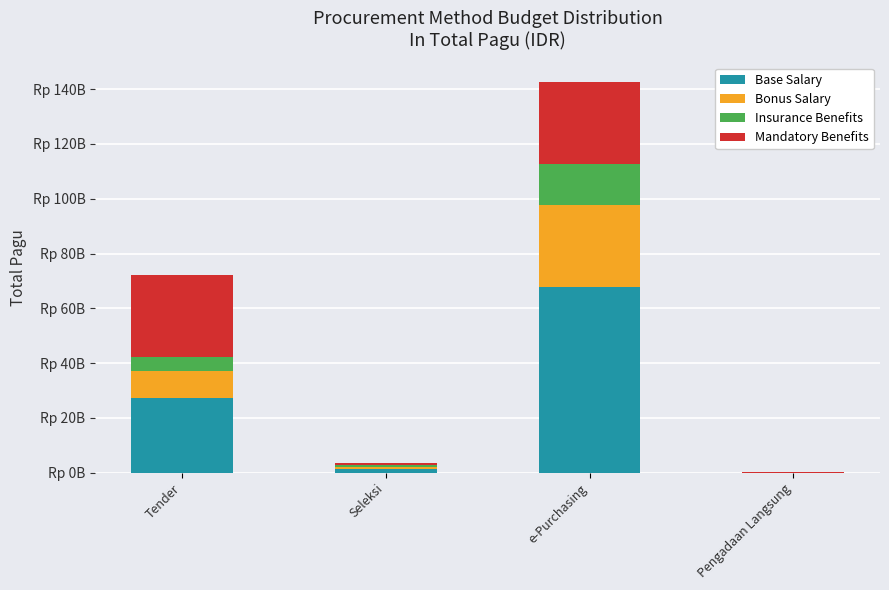

Rank the categories by Base Salary value from lowest to highest.

Pengadaan Langsung, Seleksi, Tender, e-Purchasing